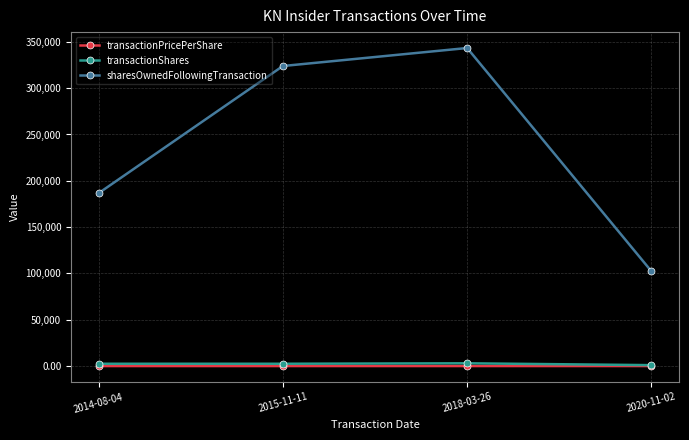

True or false: transactionPricePerShare and transactionShares intersect in this chart.

False